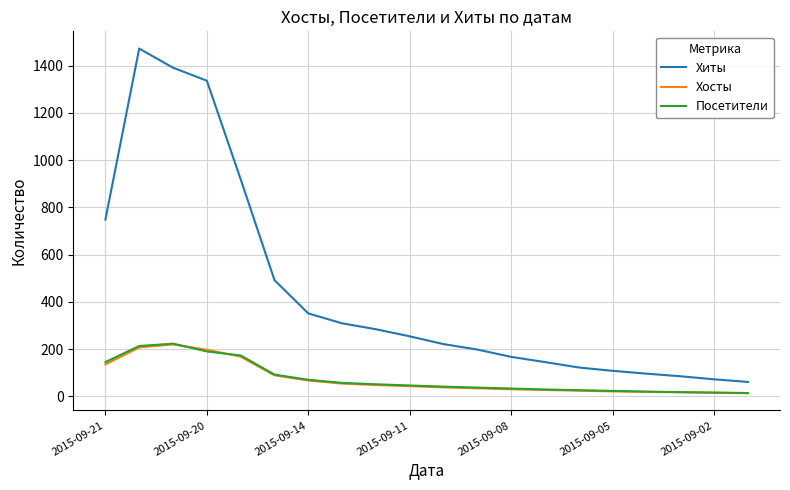

Which series has the widest spread of values?

Хиты